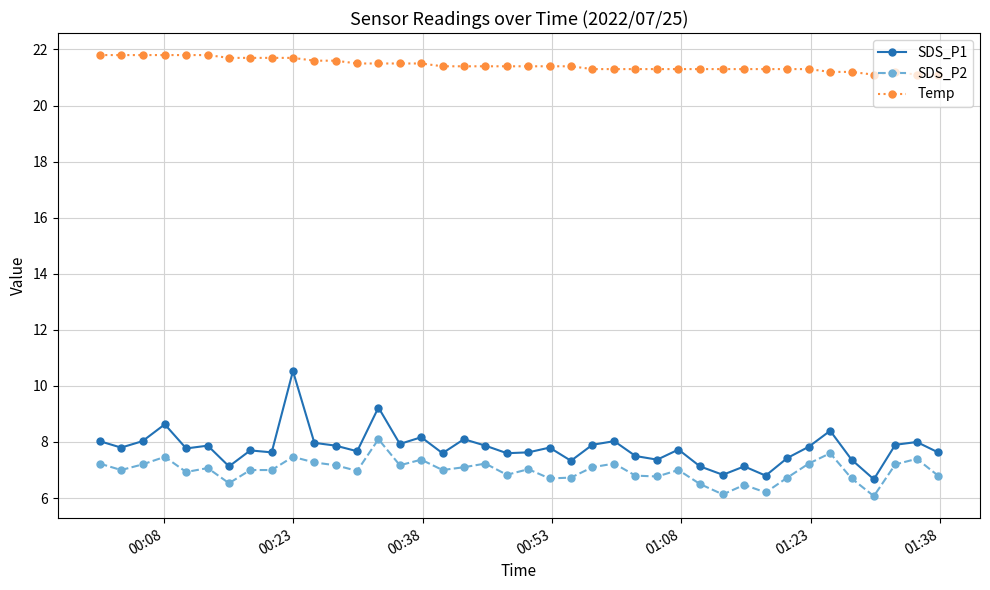

How many Temp values are between 21 and 22?

40